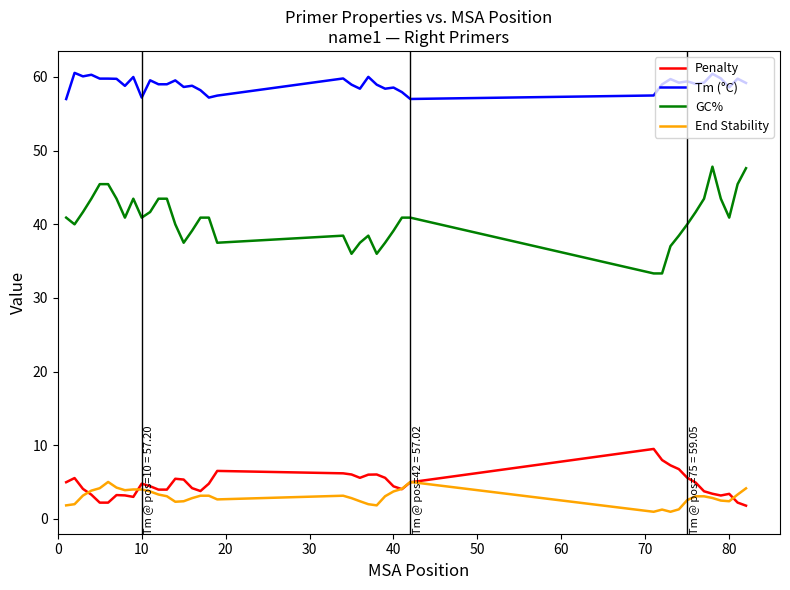

After their last crossing, which series has the higher values: End Stability or Penalty?

End Stability